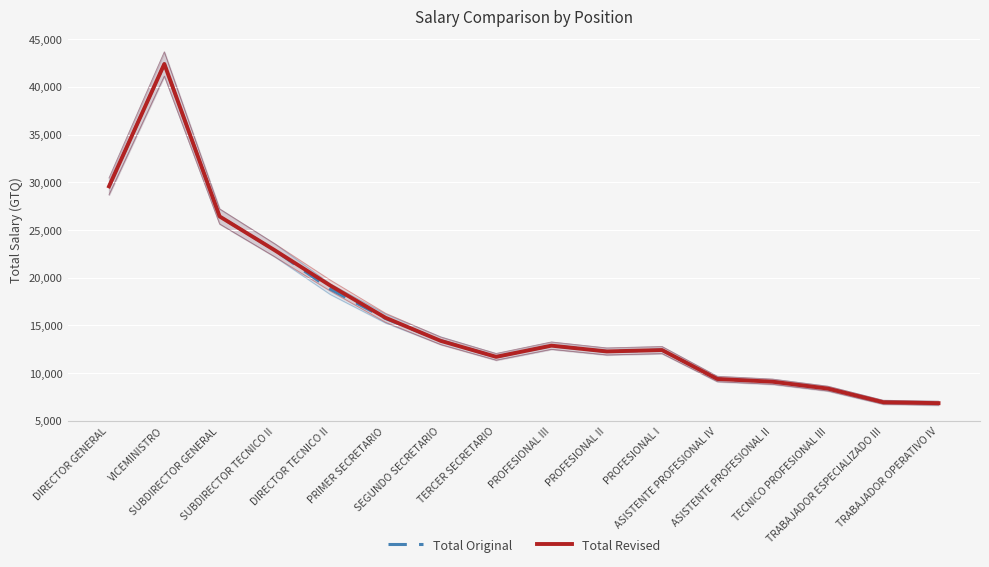

What is the sum of all Total Revised values?

259604